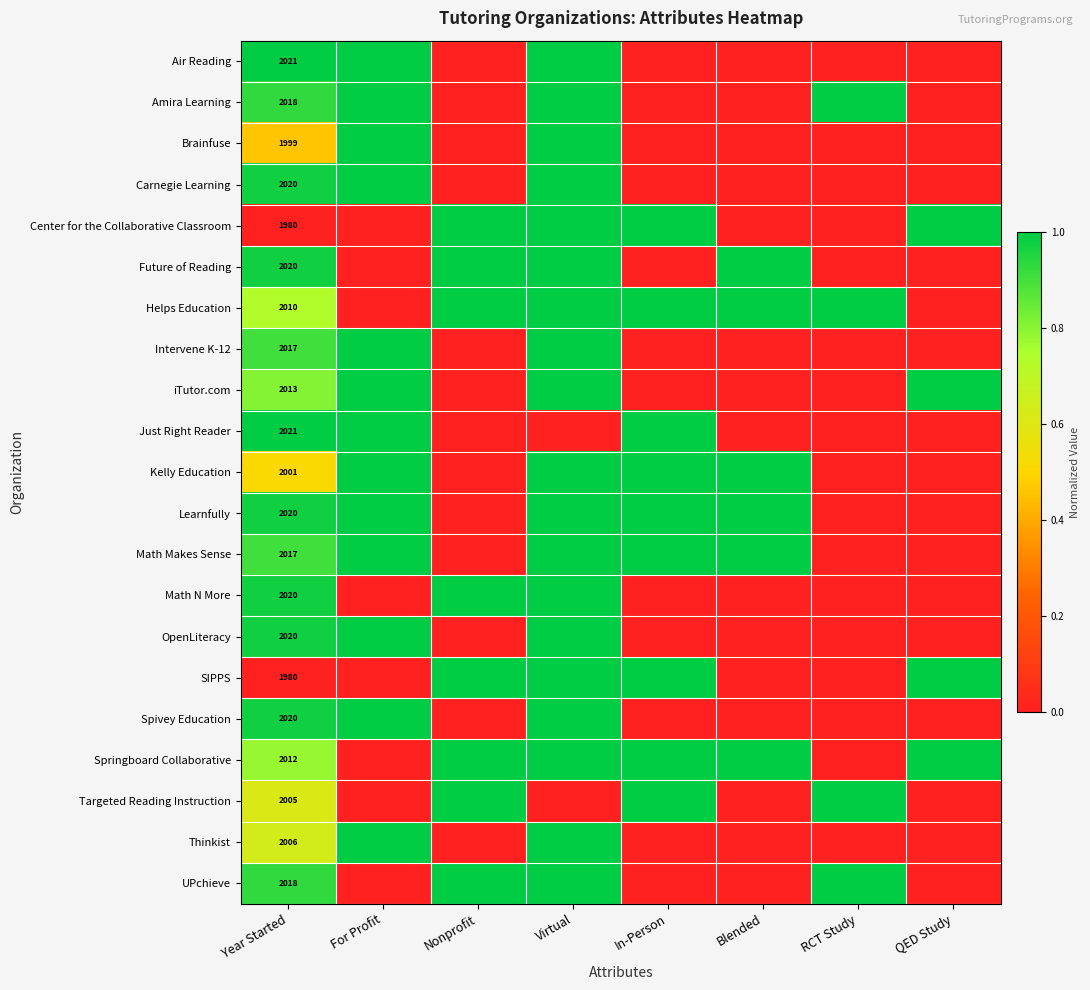

Between Blended and For Profit, which is larger?

For Profit